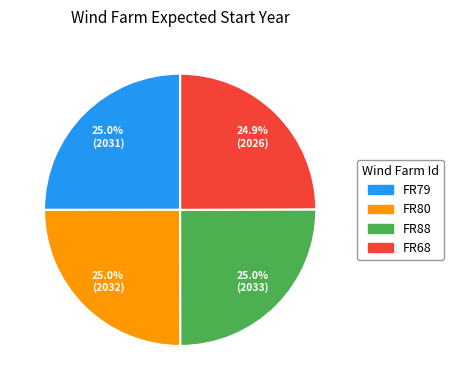

Does FR68 account for over 50% of the chart?

No